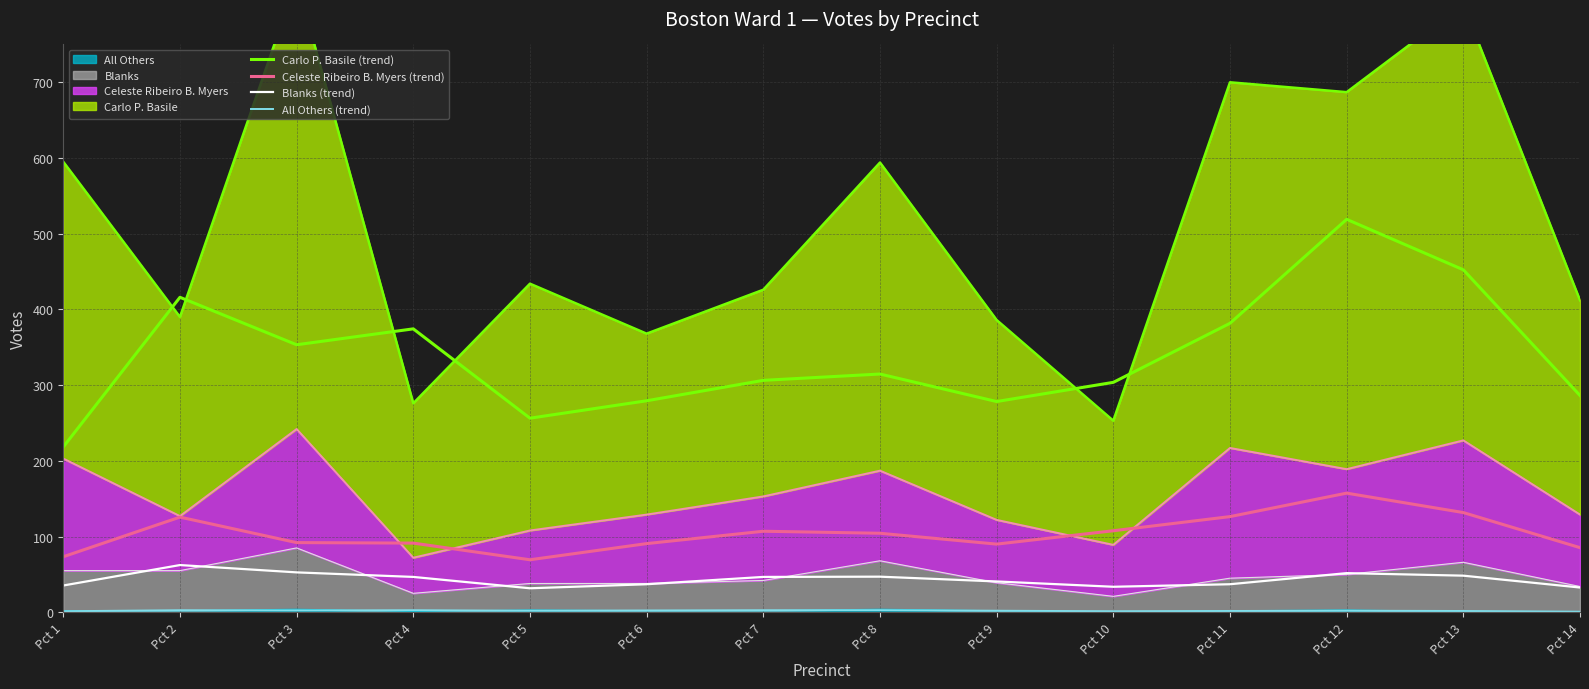

What is the difference between the maximum and second lowest values in the Celeste Ribeiro B. Myers (trend) series?

84.0